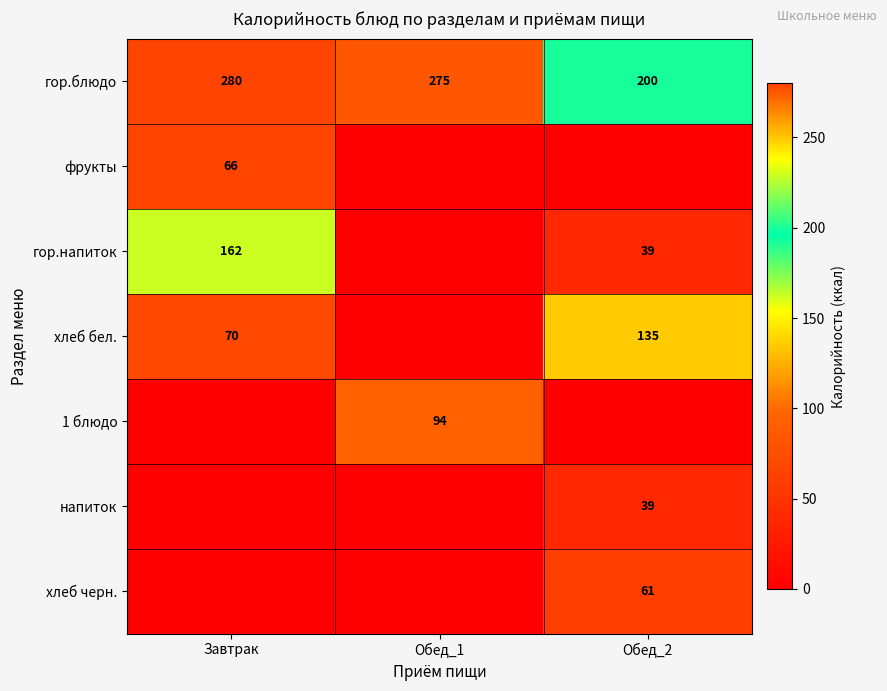

What is the sum of the гор.блюдо values at Обед_1 and Завтрак?

555